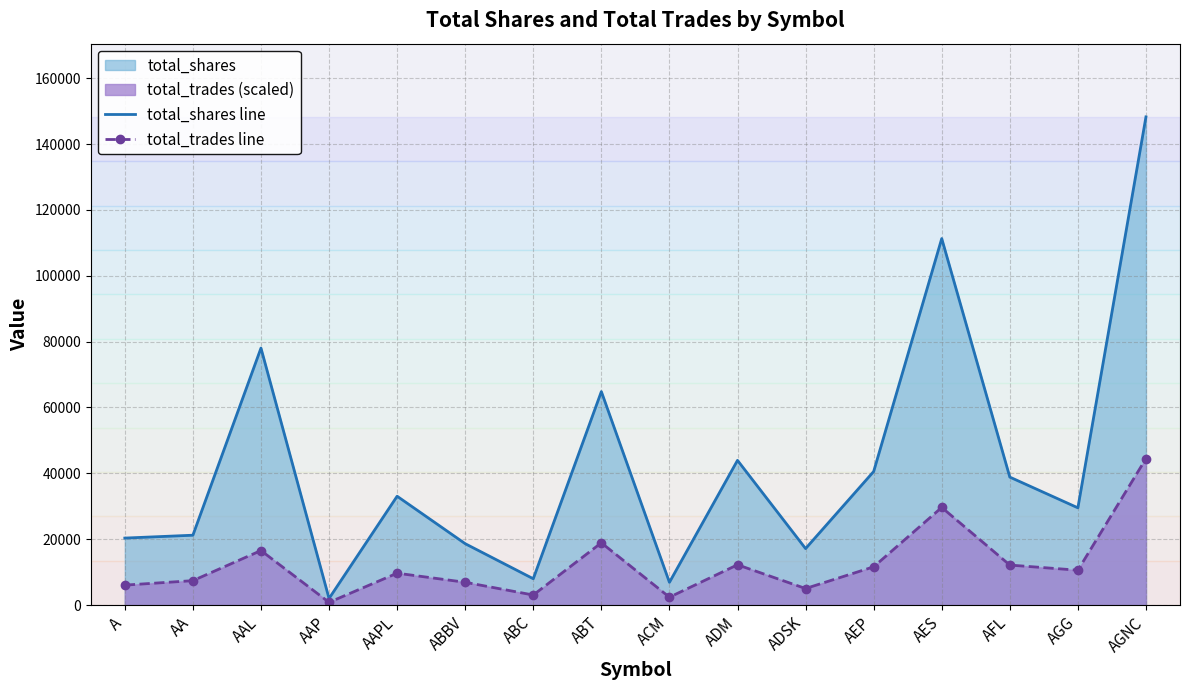

Where is the first local minimum for total_trades line?

AAP